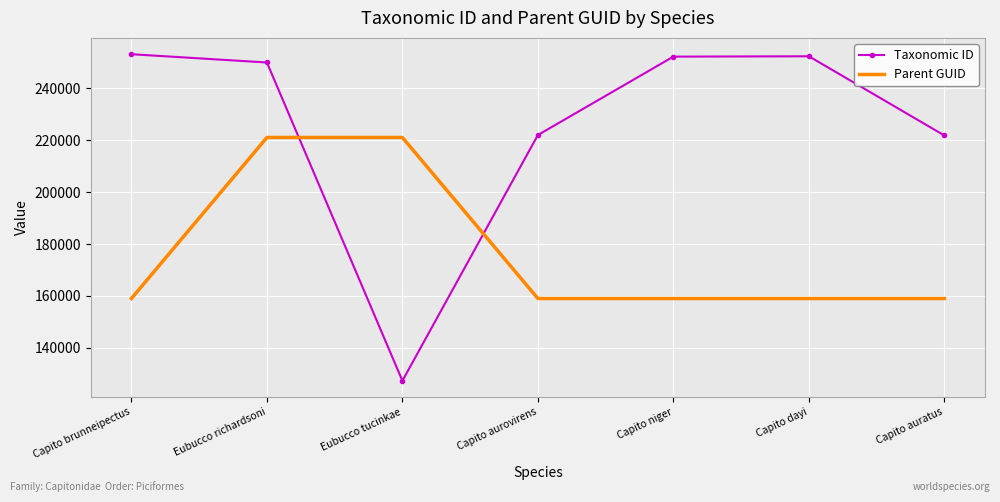

How many values in the Parent GUID series exceed 159030?

2